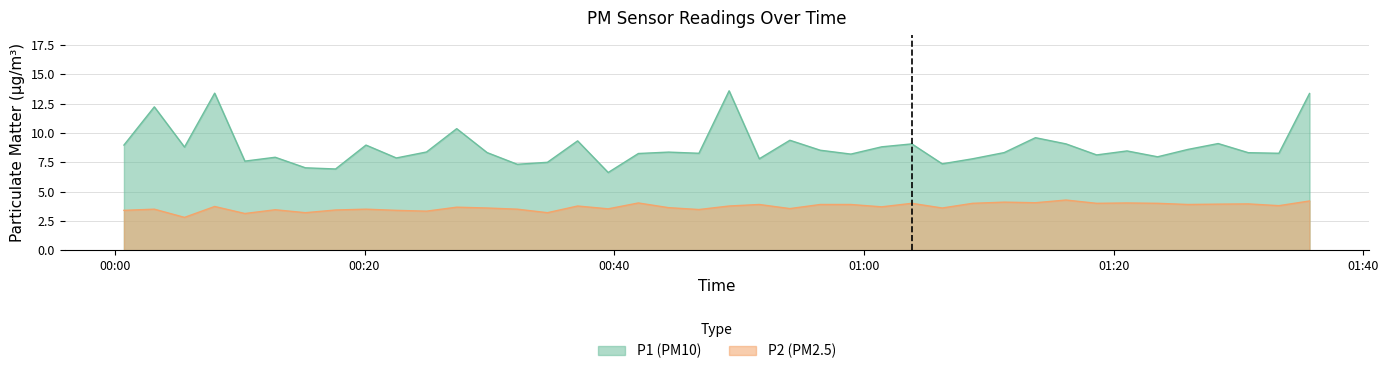

Which series has the widest spread of values?

P1 (PM10)